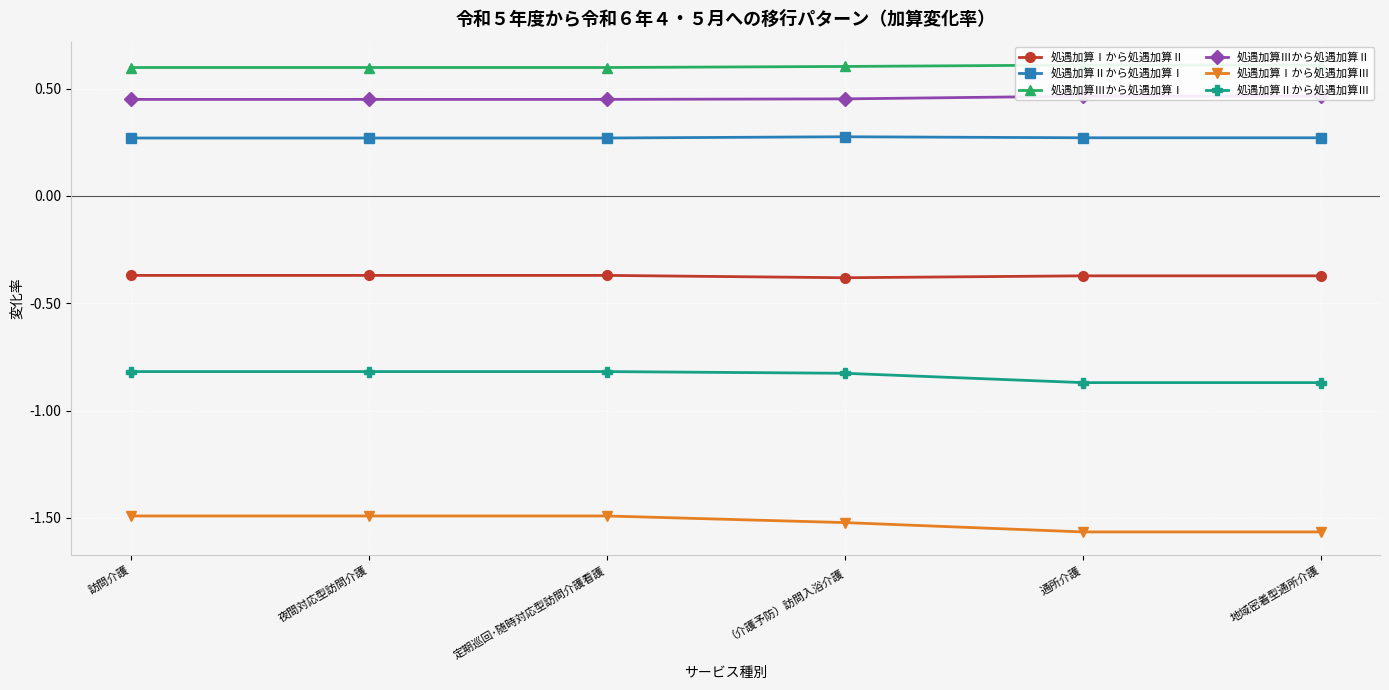

At which category is the sum across all series the highest?

訪問介護